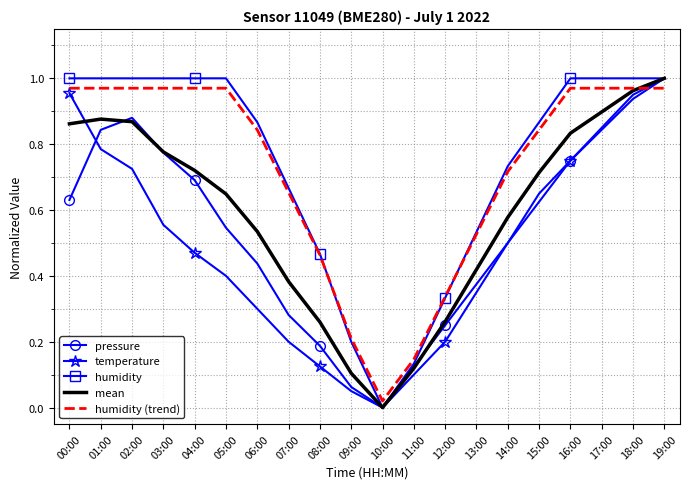

The value of pressure at 09:00 is 0.1. True or false?

True